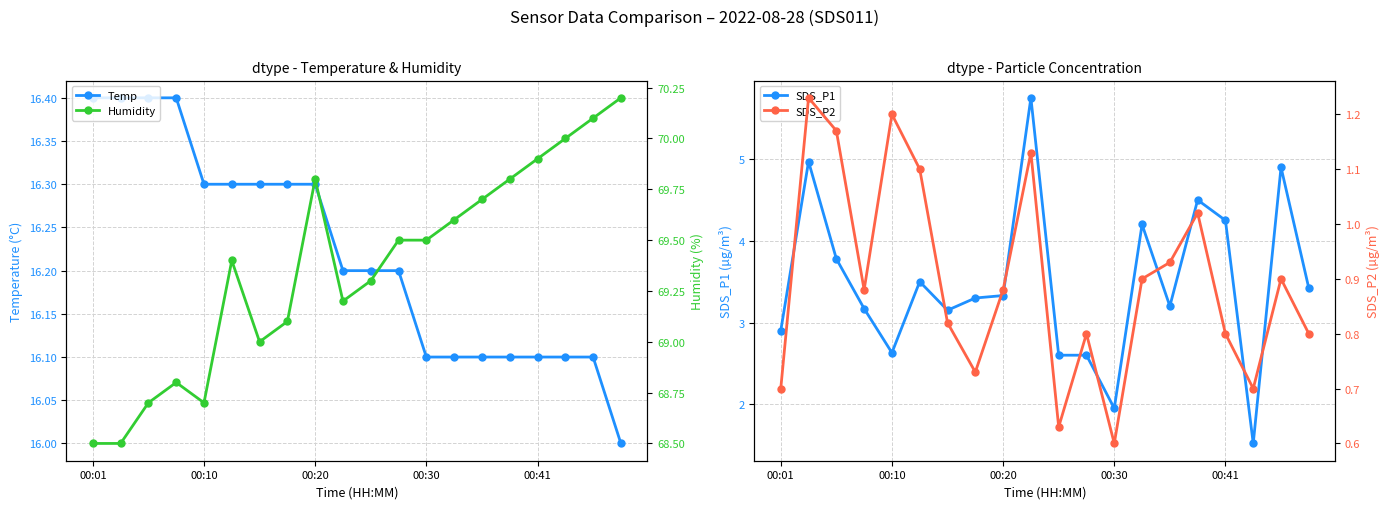

What is the lowest value of the Temp series?

16.0